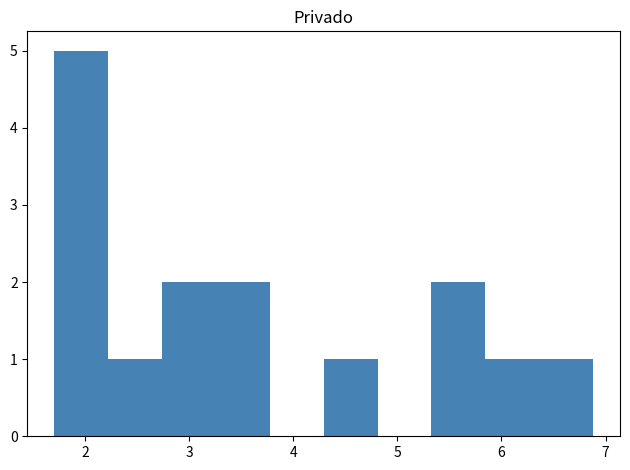

How tall is the bar that spans 4.3 to 4.8 on the x-axis? Neither the bar edges nor the heights are printed on the chart, so give them approximately, as read against the axes.

1